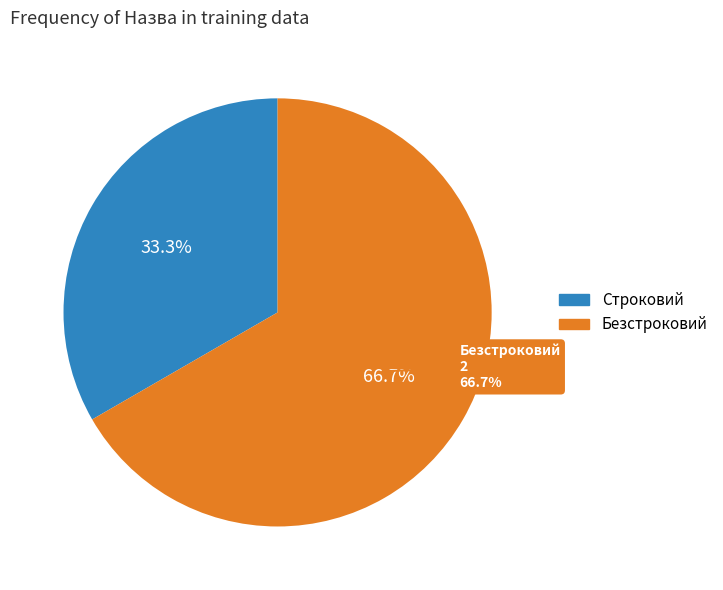

What is the change in value from Строковий to Безстроковий?

+1